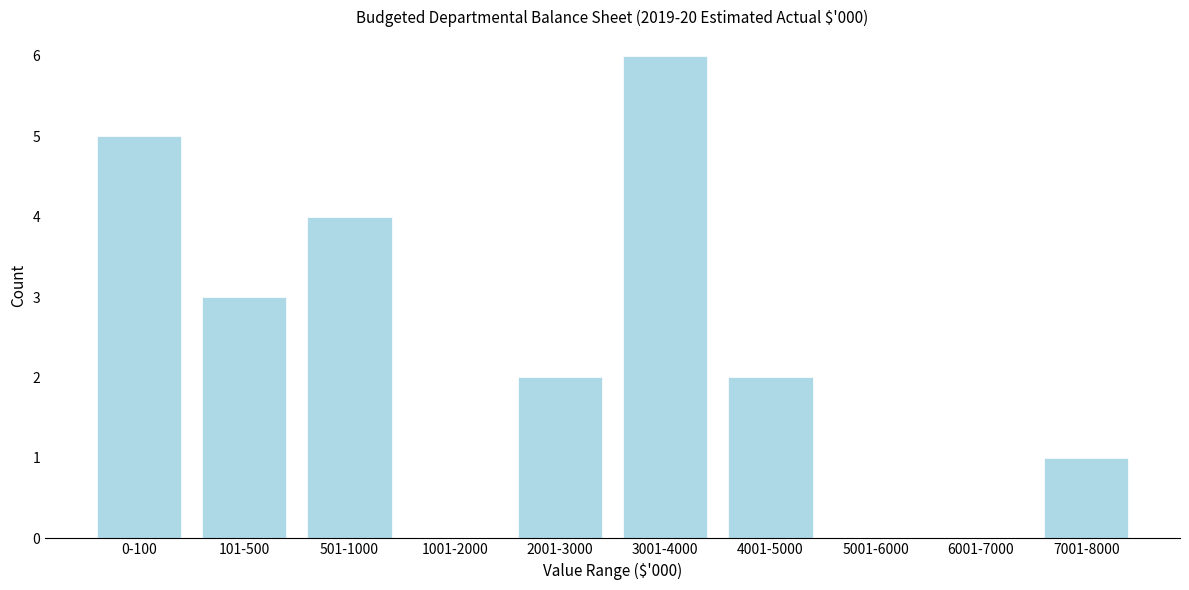

Reading left to right, list all the values displayed in this chart.

0-100=5	101-500=3	501-1000=4	1001-2000=0	2001-3000=2	3001-4000=6	4001-5000=2	5001-6000=0	6001-7000=0	7001-8000=1